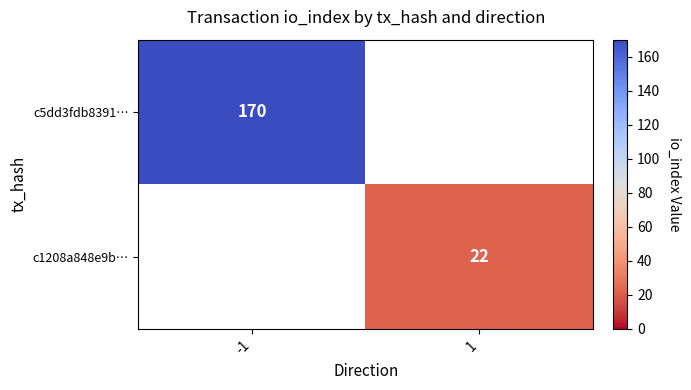

Is it true that c1208a848e9b… equals 22 at 1?

True